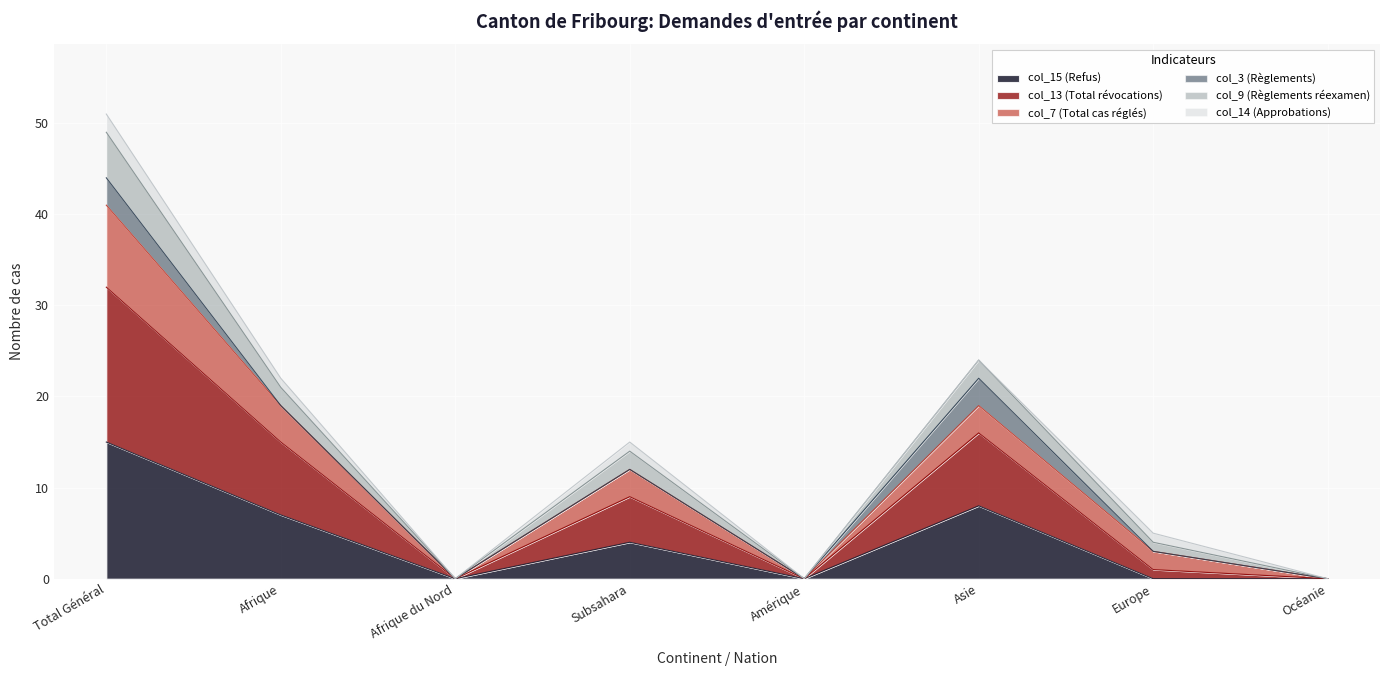

What is the label of the 3rd point from the left?

Afrique du Nord